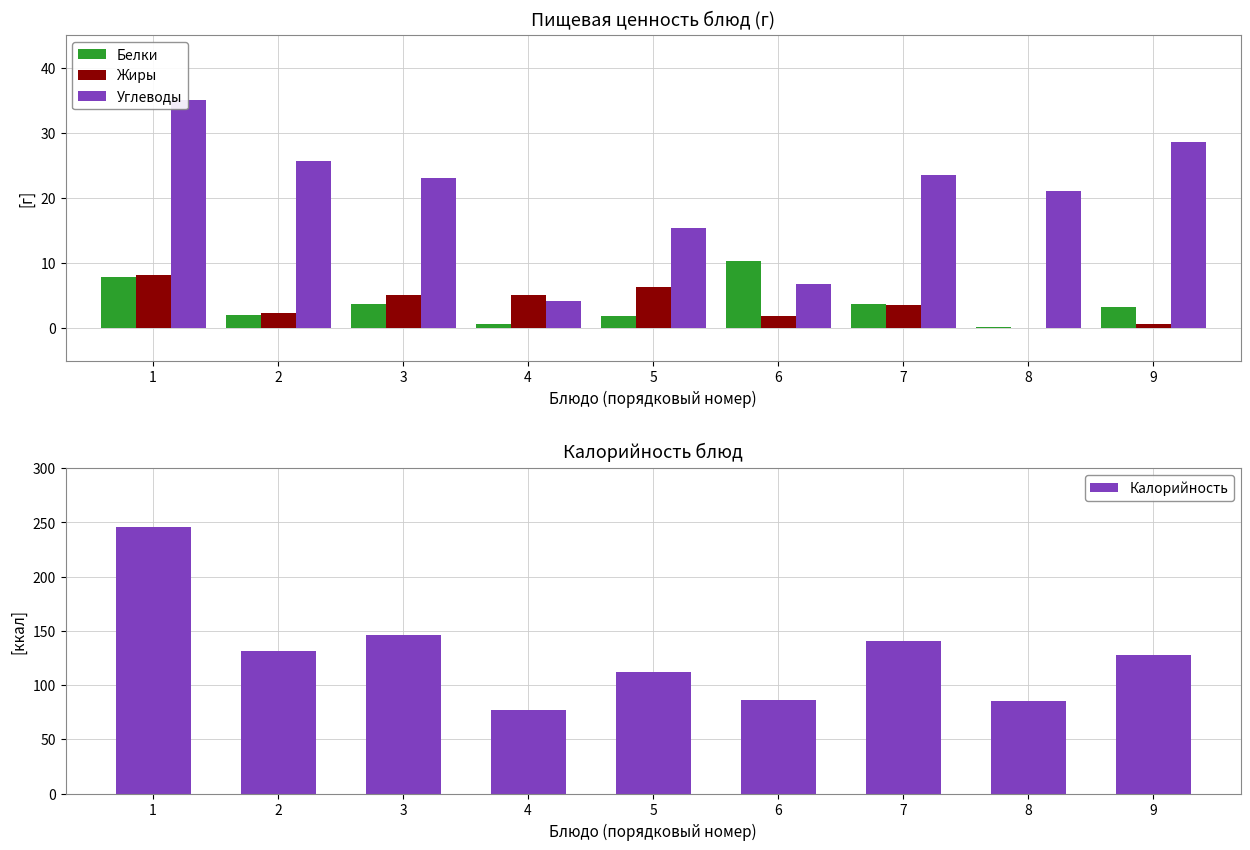

Reading left to right, list all the values displayed in this chart.

Белки: 7.9	2.0	3.7	0.6	1.9	10.4	3.7	0.1	3.2
Жиры: 8.2	2.4	5.1	5.1	6.3	1.9	3.5	0.0	0.7
Углеводы: 35.1	25.6	23.1	4.2	15.3	6.8	23.6	21.1	28.6
Калорийность: 246.2	131.8	146.6	76.6	112.4	85.9	140.7	85.7	128.0